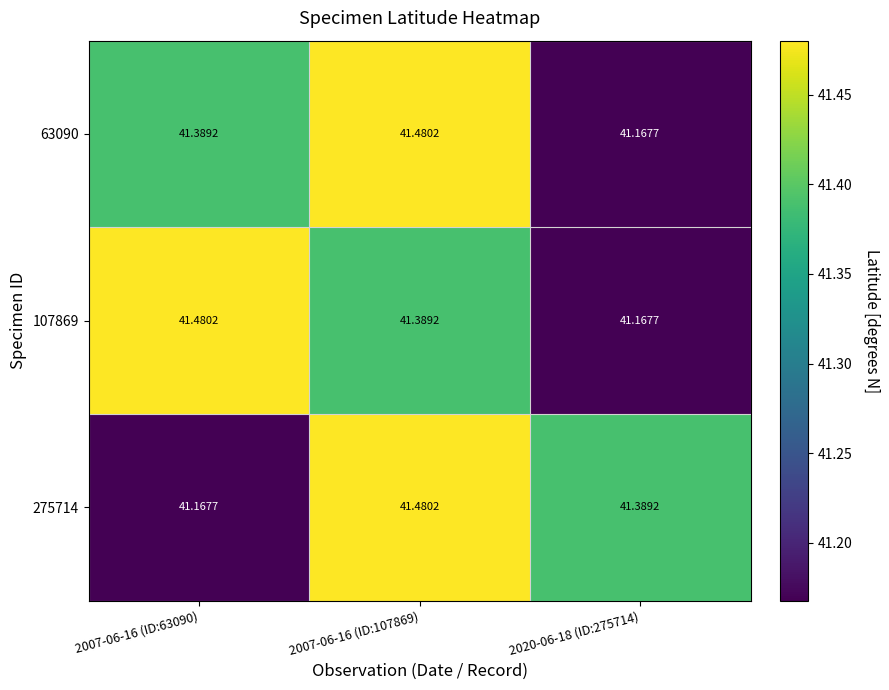

How many data points does each series have?

3